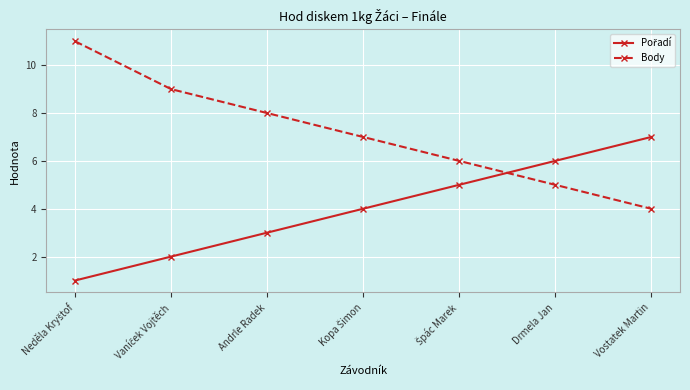

What is the difference between the second highest and minimum values in the Body series?

5